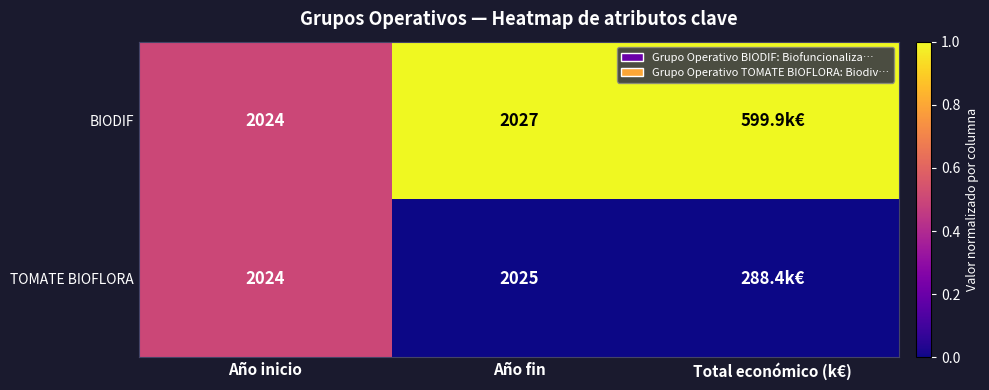

What is the total value across all series at Año inicio?

4048